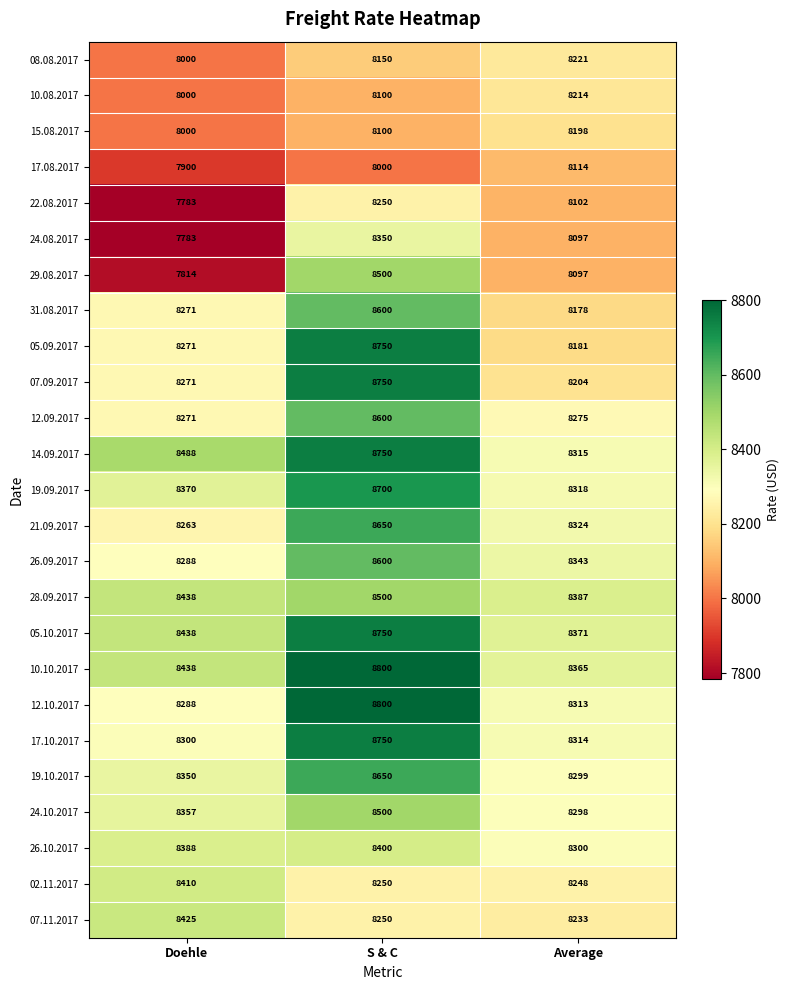

What is the difference between the highest and lowest values at Average?

290